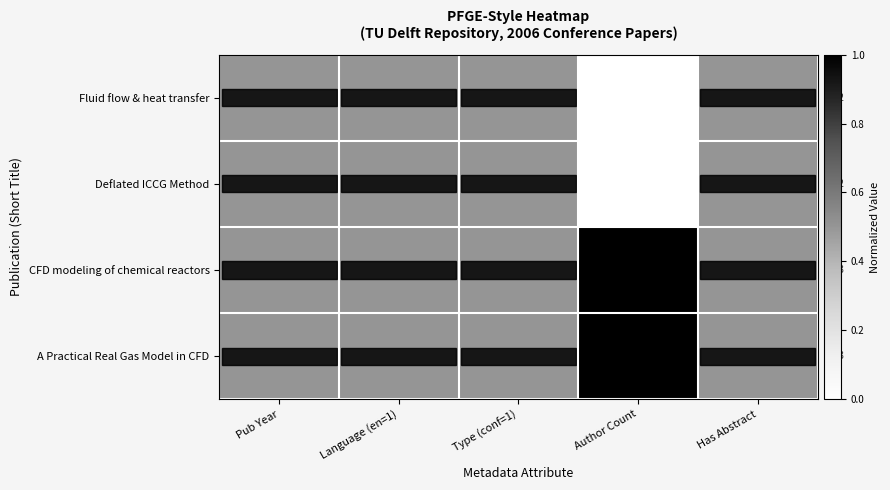

Which label corresponds to the smallest value in the chart?

Author Count